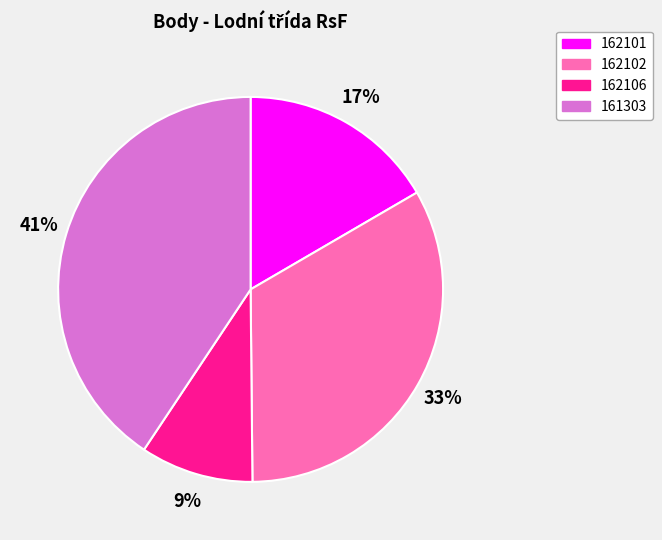

Which slice is the largest?

161303